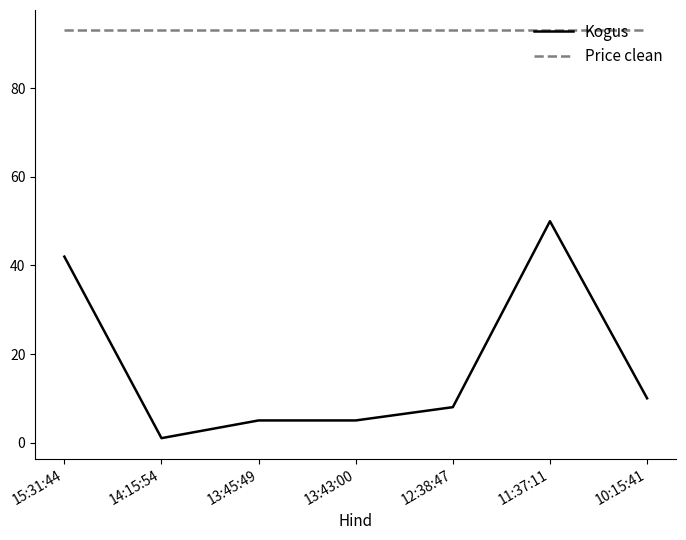

Where is Kogus nearest to the value 25?

10:15:41